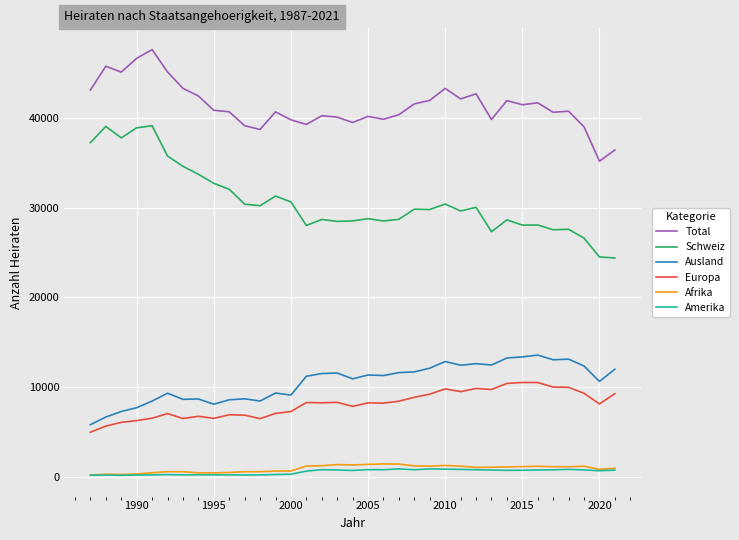

What is the highest value of the Schweiz series?

39095